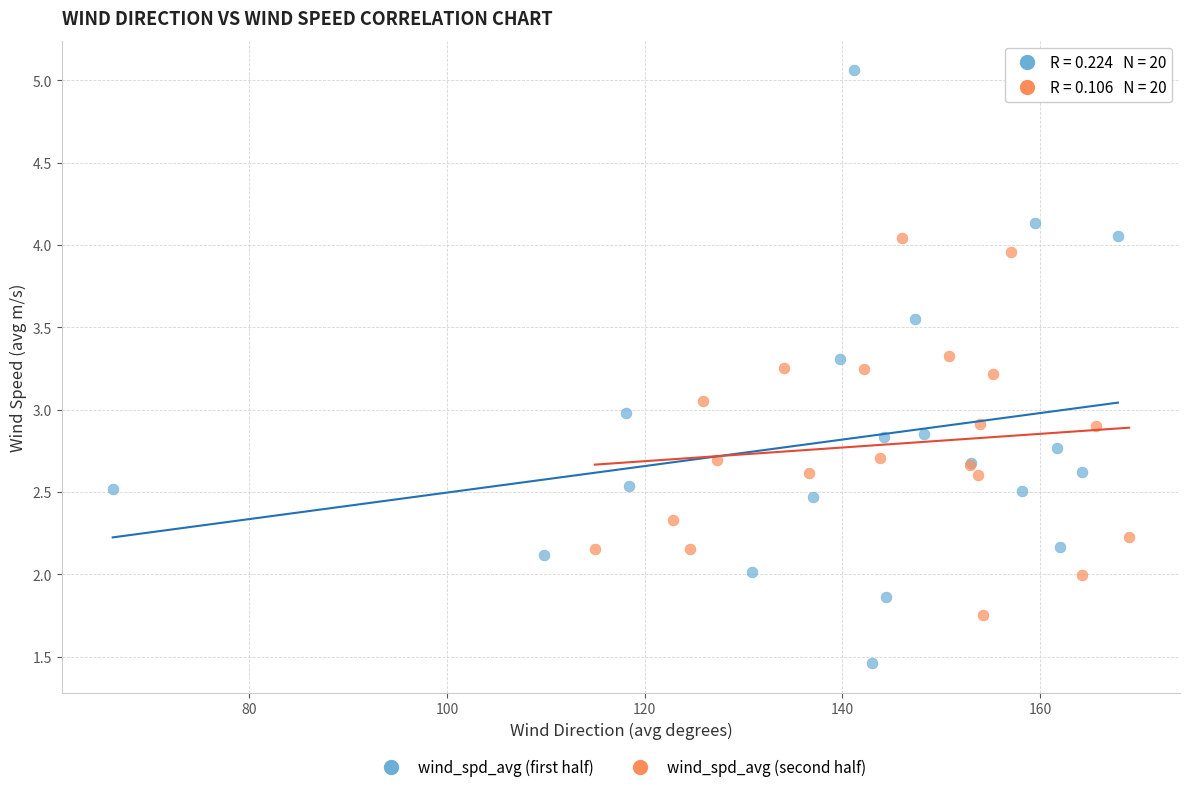

Which series contains the lowest Y value?

wind_spd_avg (first half)